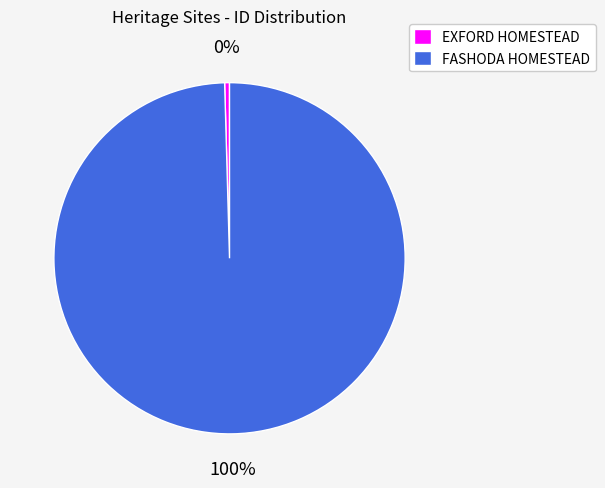

To the nearest percent, what is the combined percentage of FASHODA HOMESTEAD and EXFORD HOMESTEAD?

100%